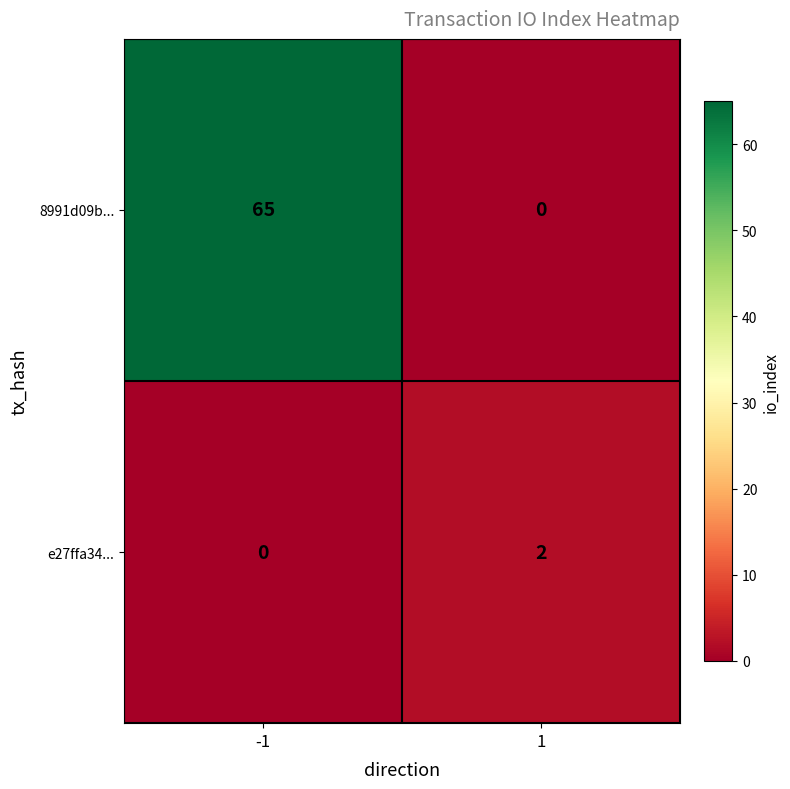

What is the sum of the 8991d09b... values at 1 and -1?

65